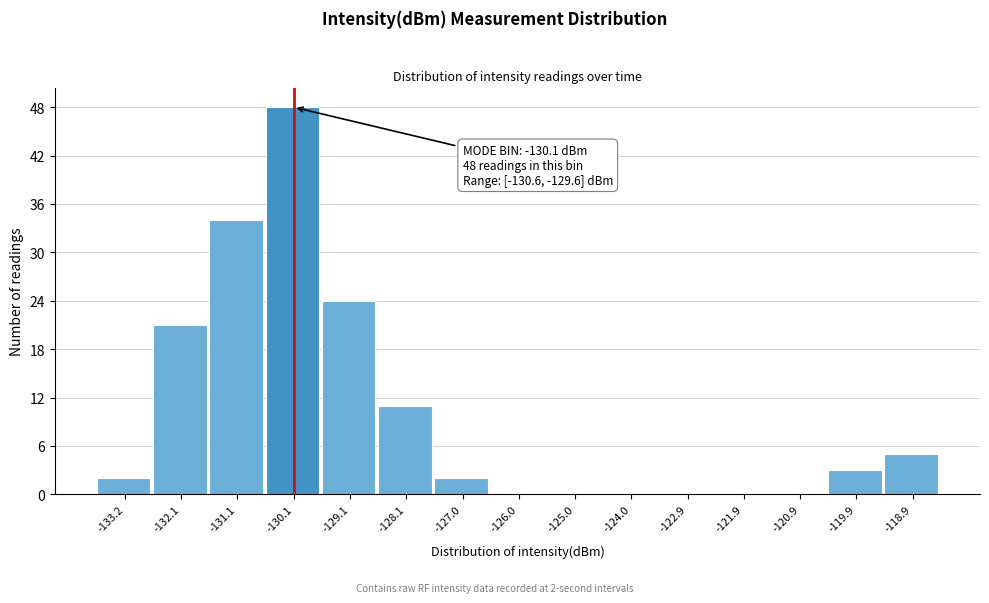

Over which range of the x-axis is the bar tallest?

-130.6 to -129.6